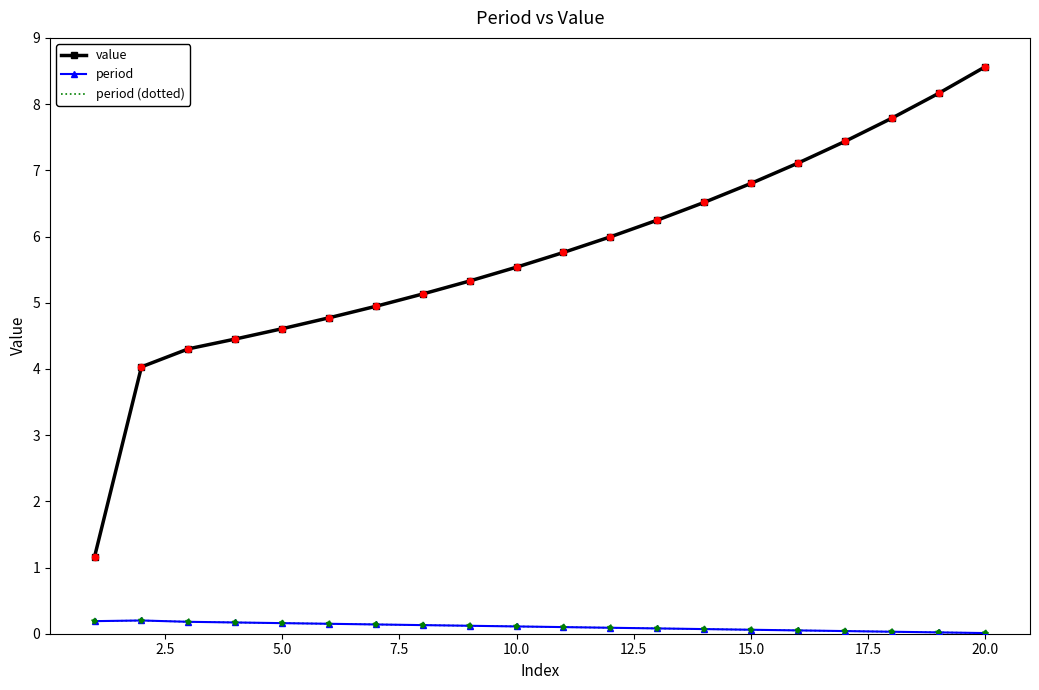

Which series has the largest total across all categories?

value